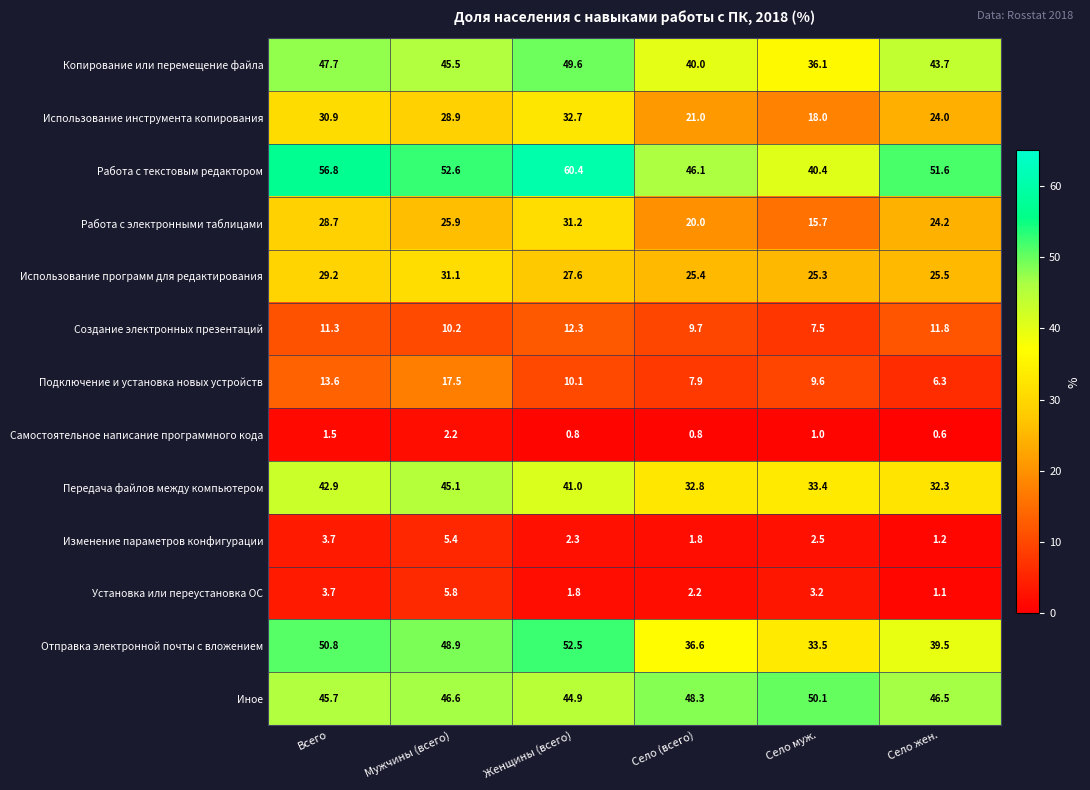

How many data points in Использование программ для редактирования are above 27?

3